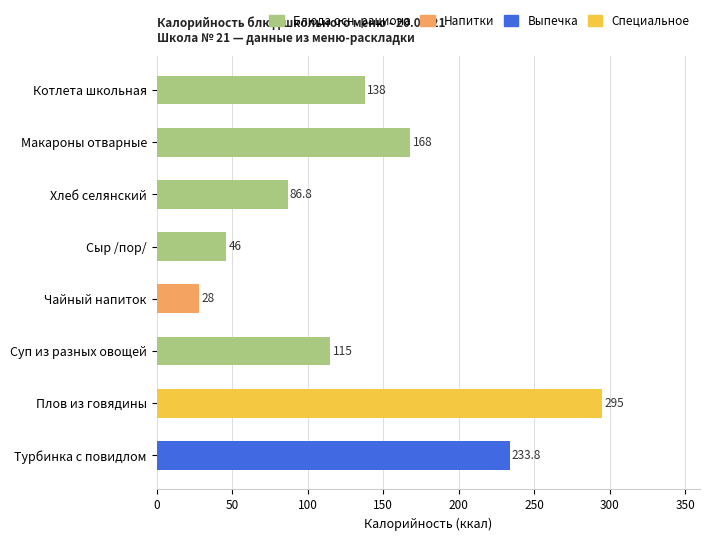

Which label corresponds to the largest value in the chart?

Плов из говядины